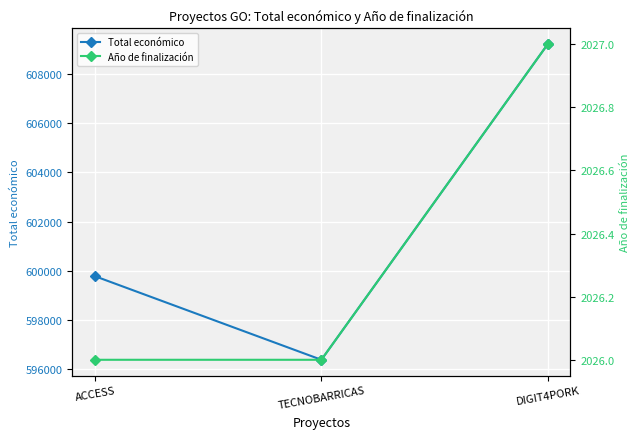

At which label does Año de finalización reach its peak?

DIGIT4PORK